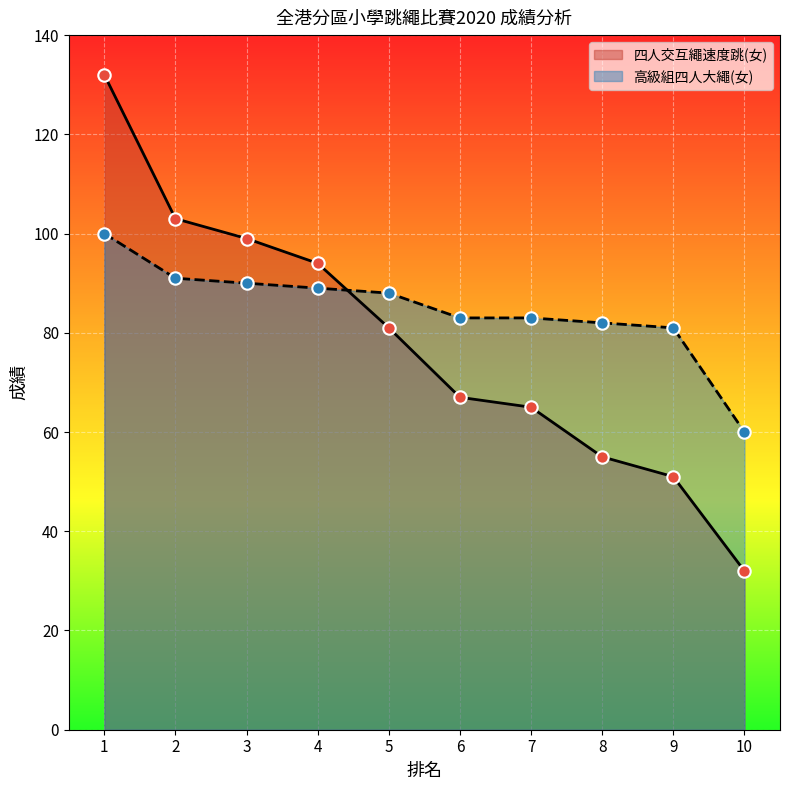

At which category is the sum across all series the highest?

1